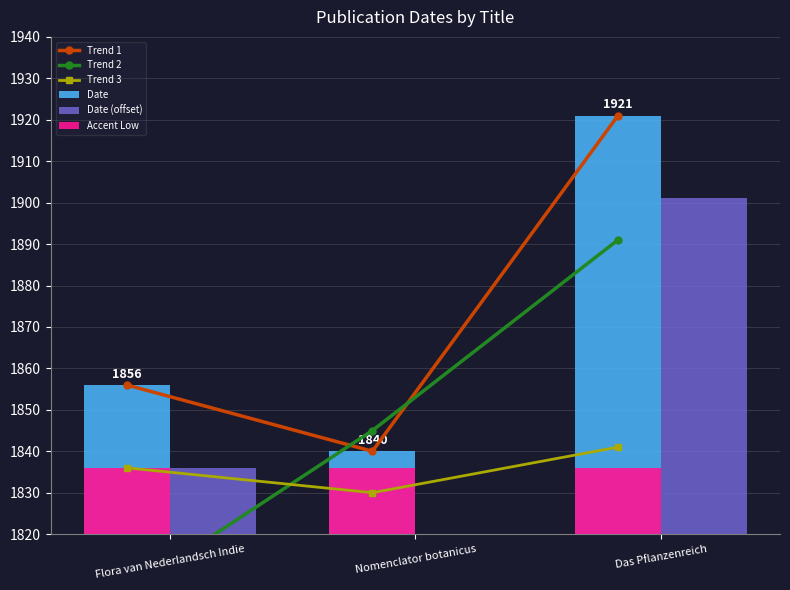

Which series changed the most between Flora van Nederlandsch Indie and Nomenclator botanicus?

Trend 2